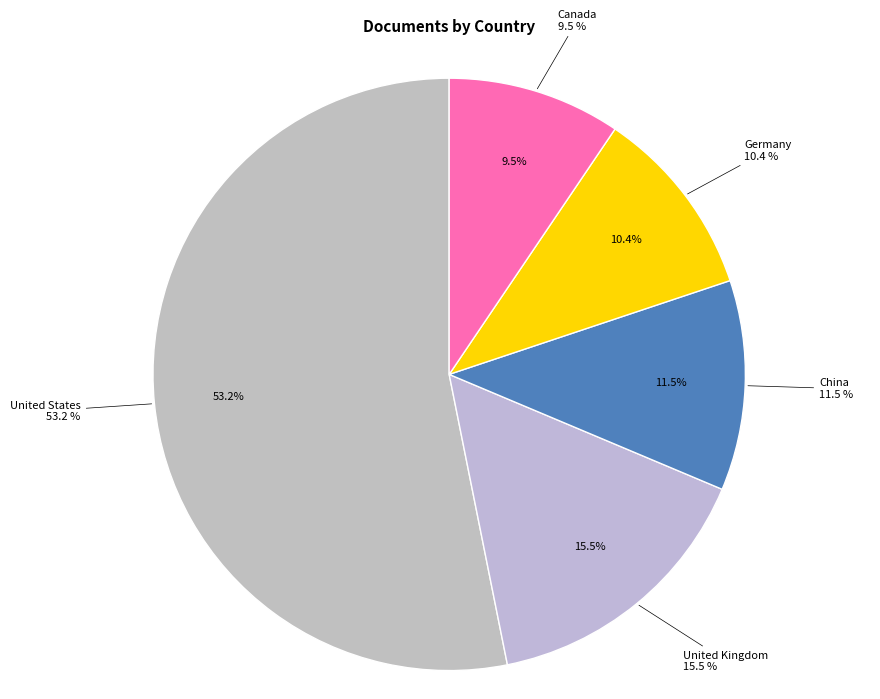

Which slice is the largest?

United States